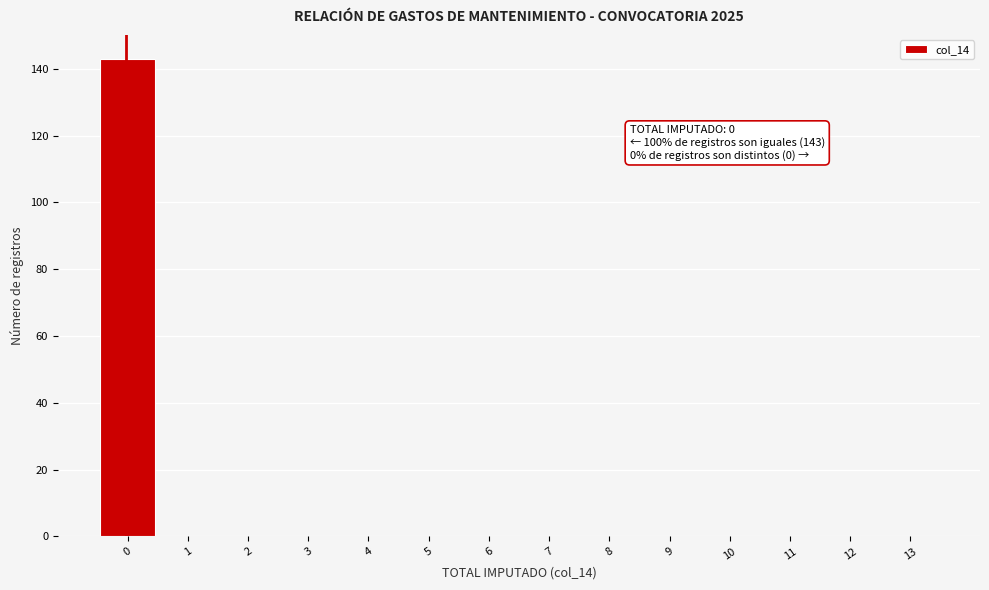

Reading right to left, list all the values displayed in this chart.

13=0	12=0	11=0	10=0	9=0	8=0	7=0	6=0	5=0	4=0	3=0	2=0	1=0	0=143